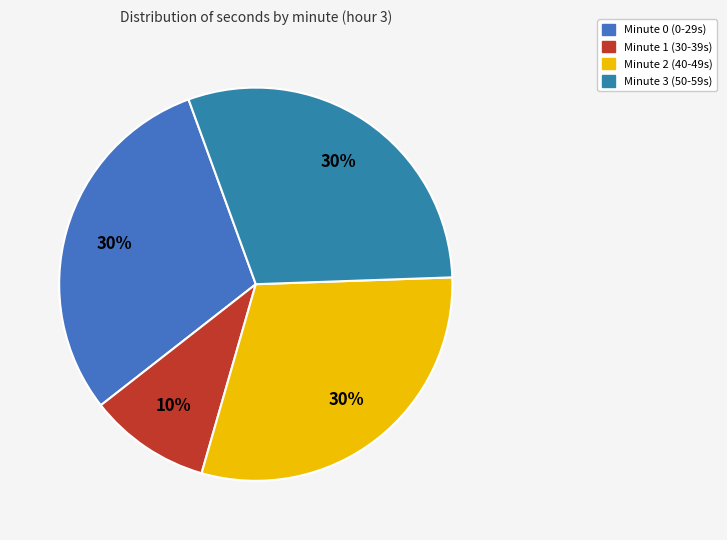

How many slices are in this pie chart?

4